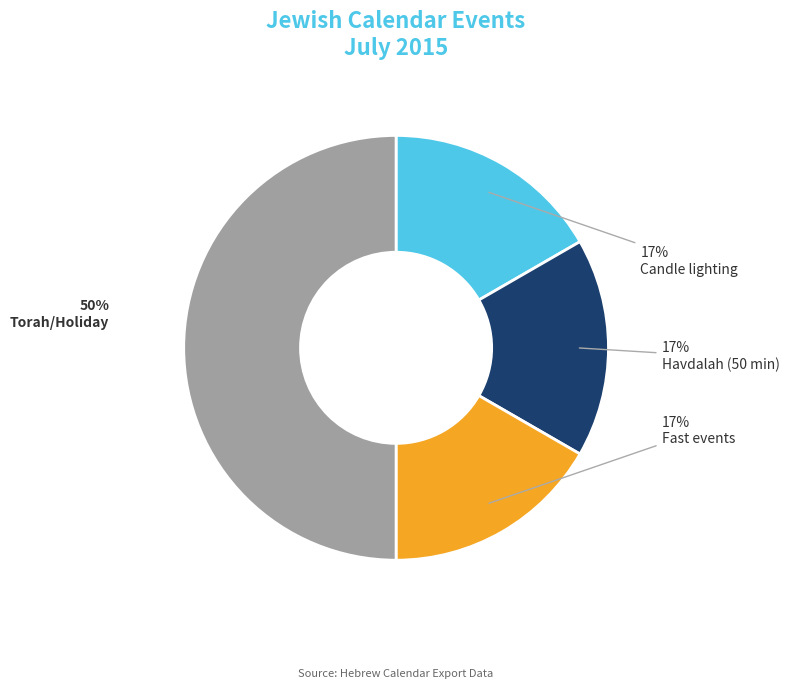

To the nearest percent, what percentage of the pie is Candle lighting?

17%